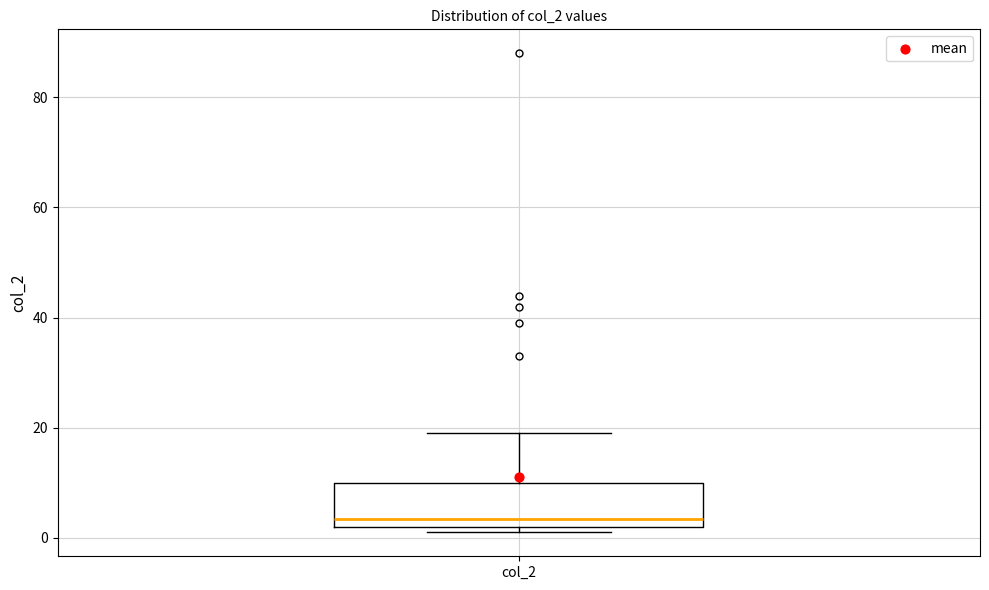

Transcribe this box plot: give where the median line is, the range the box spans, and where the two whiskers end, as read against the y-axis. The values are not printed on the chart, so give them approximately, as read against the axis.

median 4, box 2 to 10, whiskers 2 (just below the box's lower edge) to 20